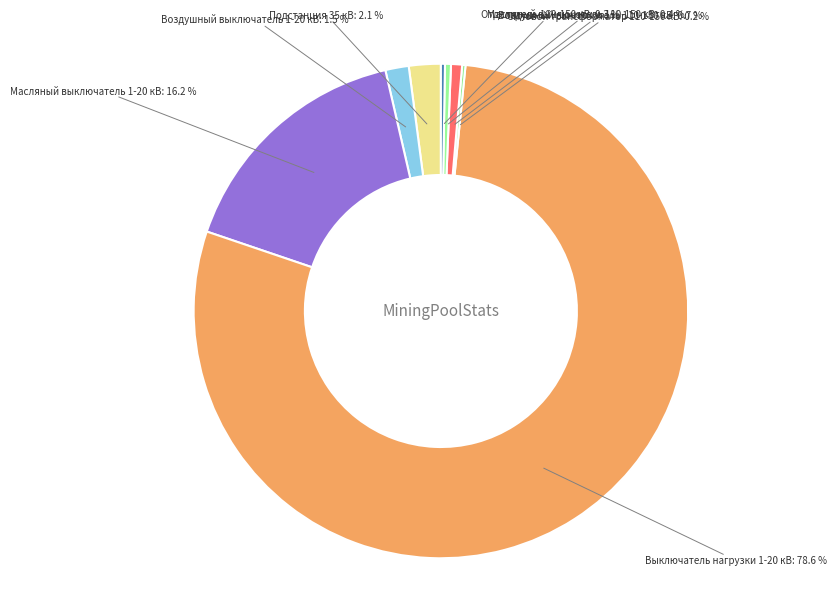

To the nearest percent, what is the difference between the largest and smallest slice percentages?

78%